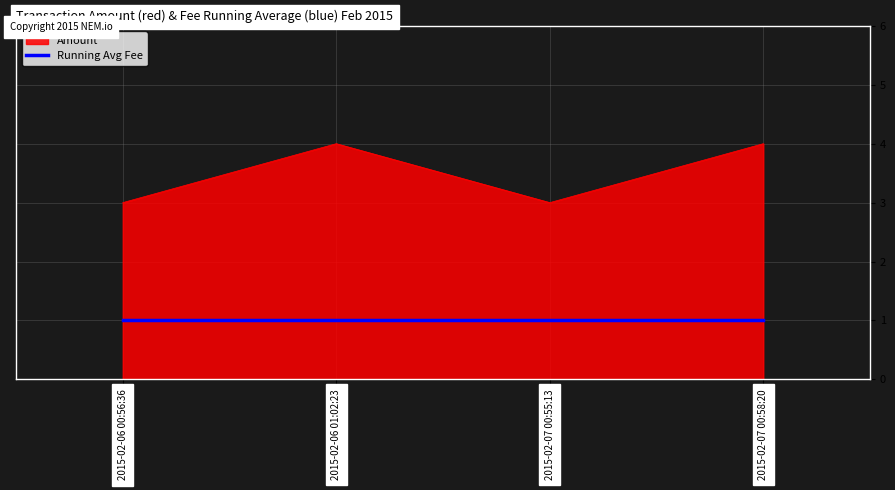

True or false: Amount has more than 0 interior local peaks.

True